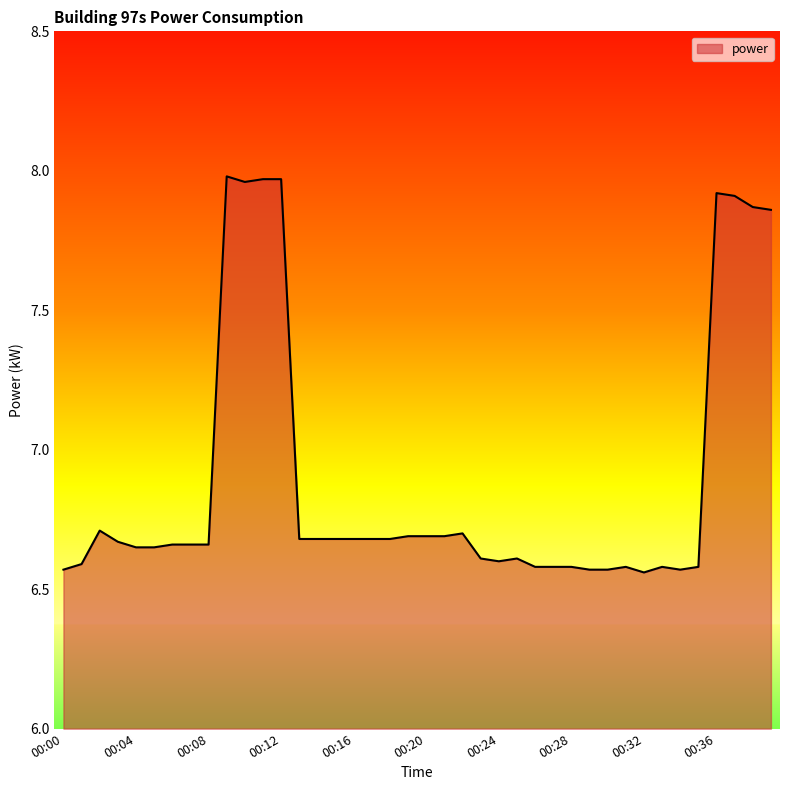

What is the difference between the maximum and minimum values?

1.4